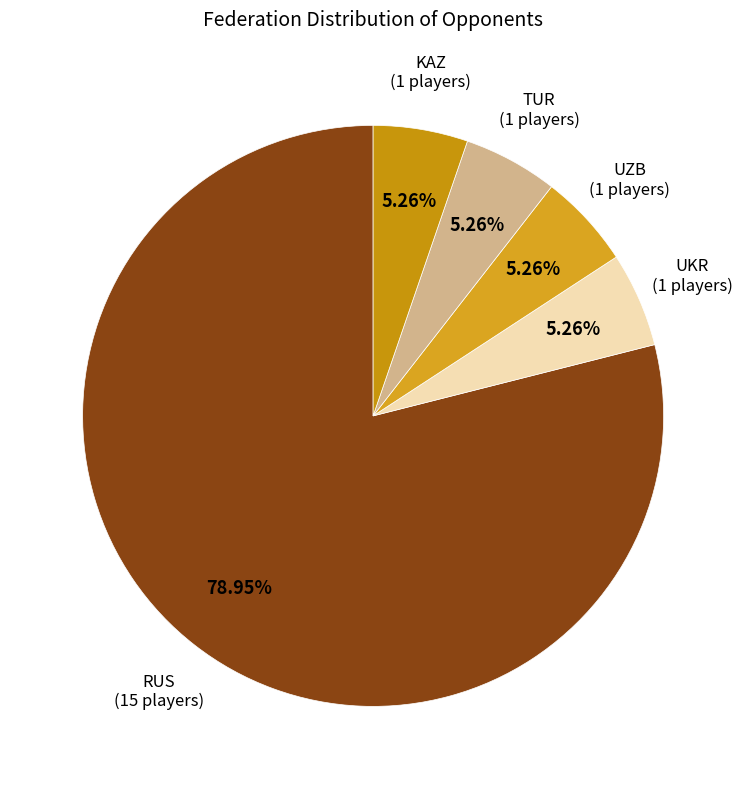

How many segments does this pie chart have?

5